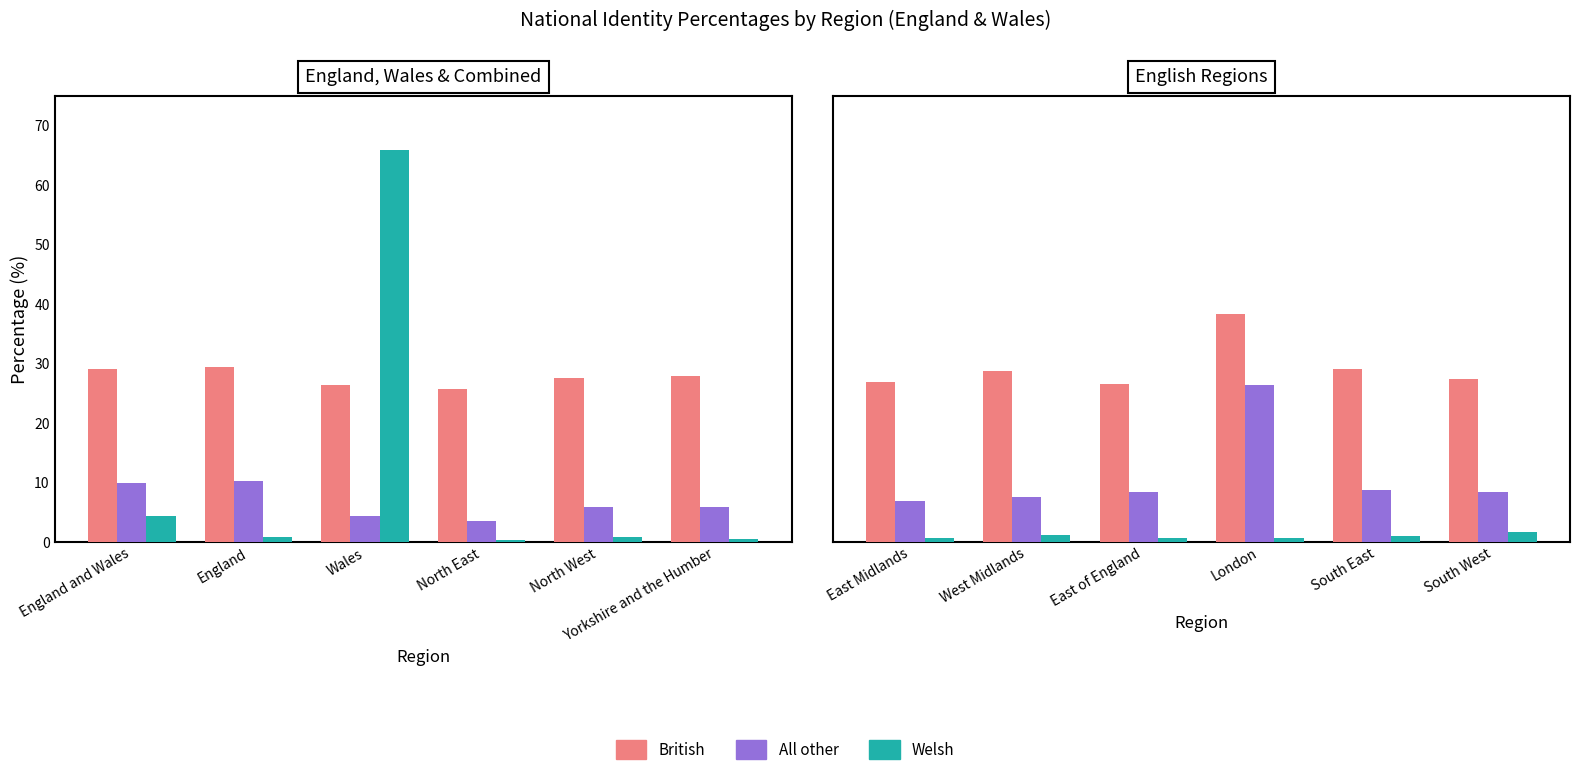

The value of Welsh at East of England is 0.4. True or false?

False